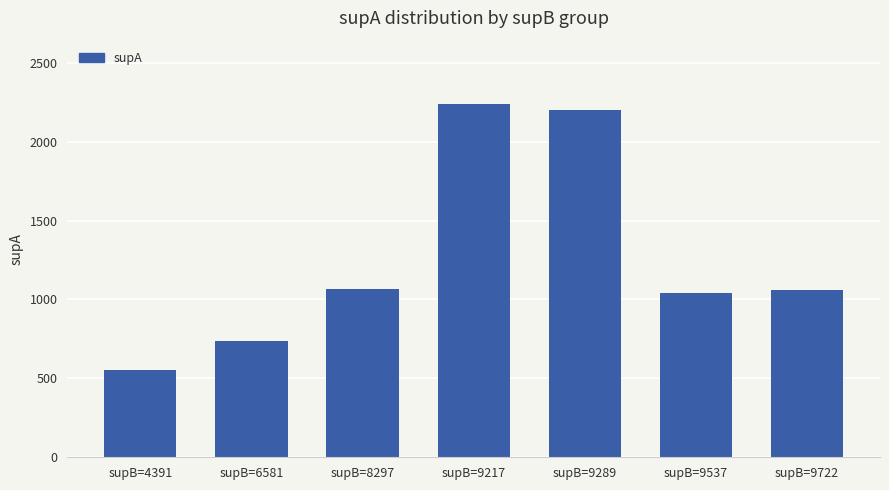

What is the sum of the values at supB=8297 and supB=9537?

2107